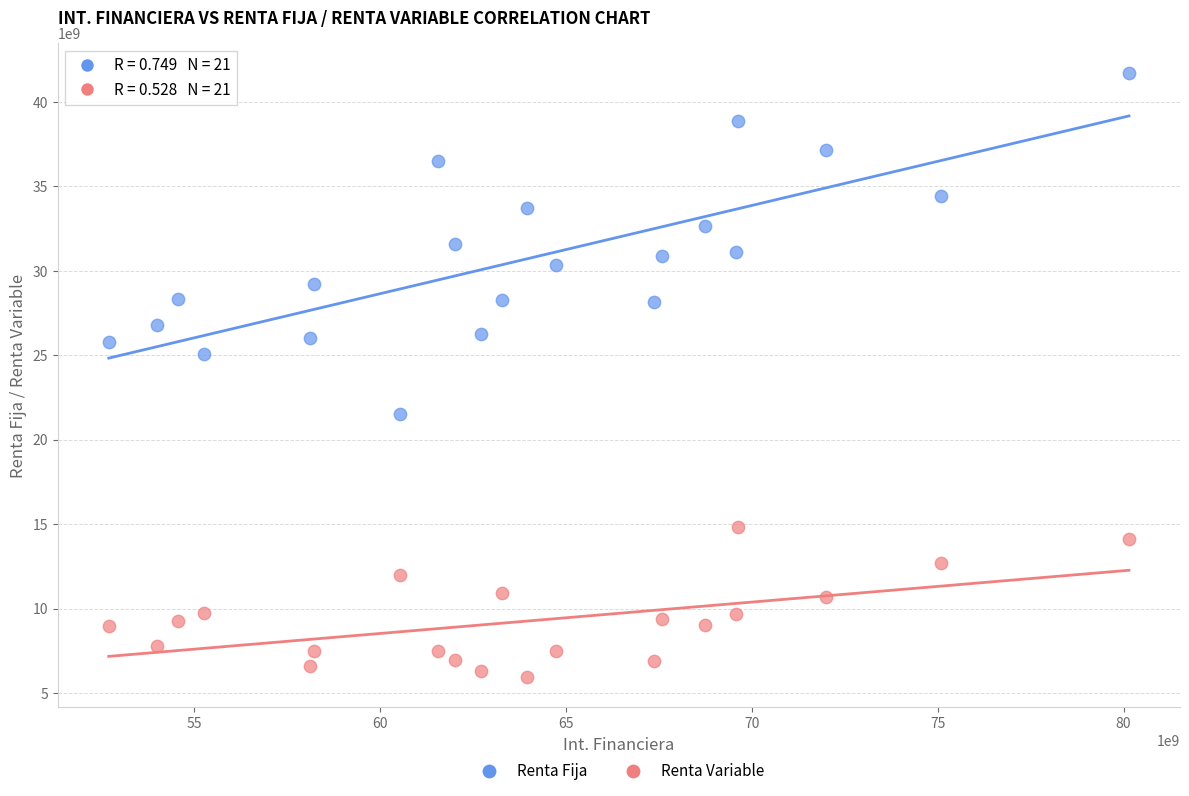

Across all data points, what is the range of X values (max minus min)?

27445744014.5